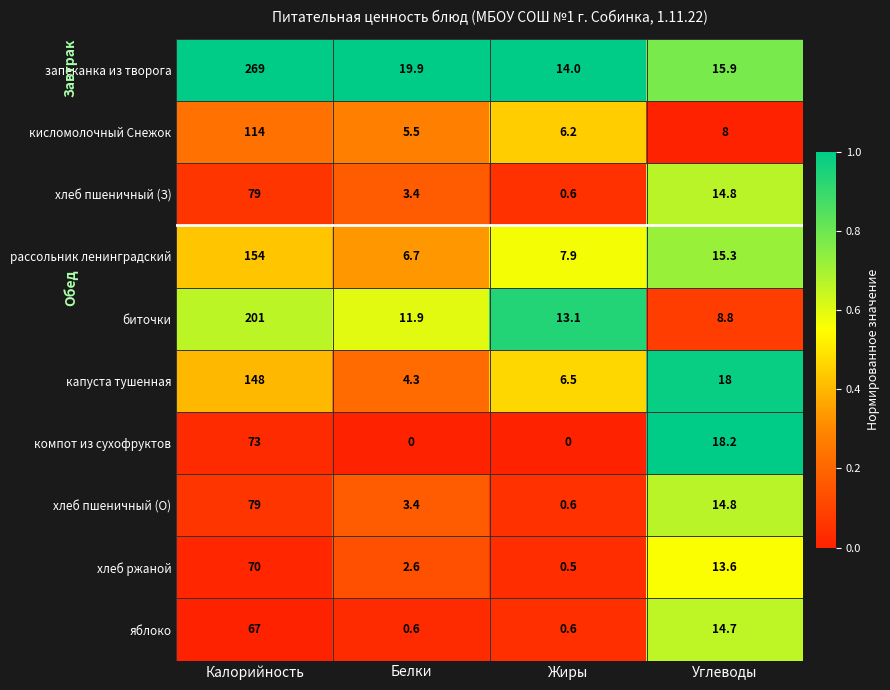

What is the difference between the maximum and minimum values in the компот из сухофруктов series?

73.0